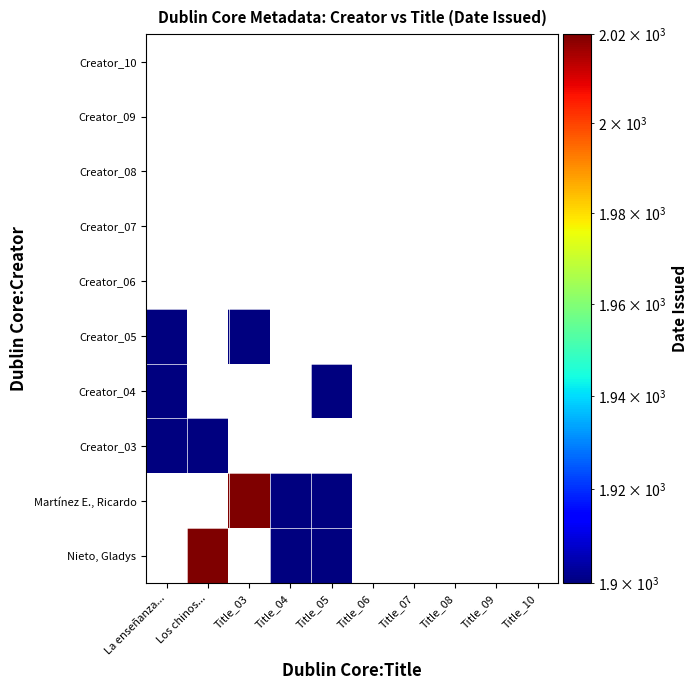

Reading right to left, extract all data points from this chart.

Nieto, Gladys: Title_10=0.0	Title_09=0.0	Title_08=0.0	Title_07=0.0	Title_06=0.0	Title_05=614.8	Title_04=1138.3	Title_03=0.0	Los chinos...=2765.2	La enseñanza...=0.0
Martínez E., Ricardo: Title_10=0.0	Title_09=0.0	Title_08=0.0	Title_07=0.0	Title_06=0.0	Title_05=637.3	Title_04=1053.9	Title_03=2064.4	Los chinos...=0.0	La enseñanza...=0.0
Creator_03: Title_10=0.0	Title_09=0.0	Title_08=0.0	Title_07=0.0	Title_06=0.0	Title_05=0.0	Title_04=0.0	Title_03=0.0	Los chinos...=1674.1	La enseñanza...=1788.1
Creator_04: Title_10=0.0	Title_09=0.0	Title_08=0.0	Title_07=0.0	Title_06=0.0	Title_05=566.0	Title_04=0.0	Title_03=0.0	Los chinos...=0.0	La enseñanza...=1141.2
Creator_05: Title_10=0.0	Title_09=0.0	Title_08=0.0	Title_07=0.0	Title_06=0.0	Title_05=0.0	Title_04=0.0	Title_03=540.9	Los chinos...=0.0	La enseñanza...=607.8
Creator_06: Title_10=0.0	Title_09=0.0	Title_08=0.0	Title_07=0.0	Title_06=0.0	Title_05=0.0	Title_04=0.0	Title_03=0.0	Los chinos...=0.0	La enseñanza...=0.0
Creator_07: Title_10=0.0	Title_09=0.0	Title_08=0.0	Title_07=0.0	Title_06=0.0	Title_05=0.0	Title_04=0.0	Title_03=0.0	Los chinos...=0.0	La enseñanza...=0.0
Creator_08: Title_10=0.0	Title_09=0.0	Title_08=0.0	Title_07=0.0	Title_06=0.0	Title_05=0.0	Title_04=0.0	Title_03=0.0	Los chinos...=0.0	La enseñanza...=0.0
Creator_09: Title_10=0.0	Title_09=0.0	Title_08=0.0	Title_07=0.0	Title_06=0.0	Title_05=0.0	Title_04=0.0	Title_03=0.0	Los chinos...=0.0	La enseñanza...=0.0
Creator_10: Title_10=0.0	Title_09=0.0	Title_08=0.0	Title_07=0.0	Title_06=0.0	Title_05=0.0	Title_04=0.0	Title_03=0.0	Los chinos...=0.0	La enseñanza...=0.0